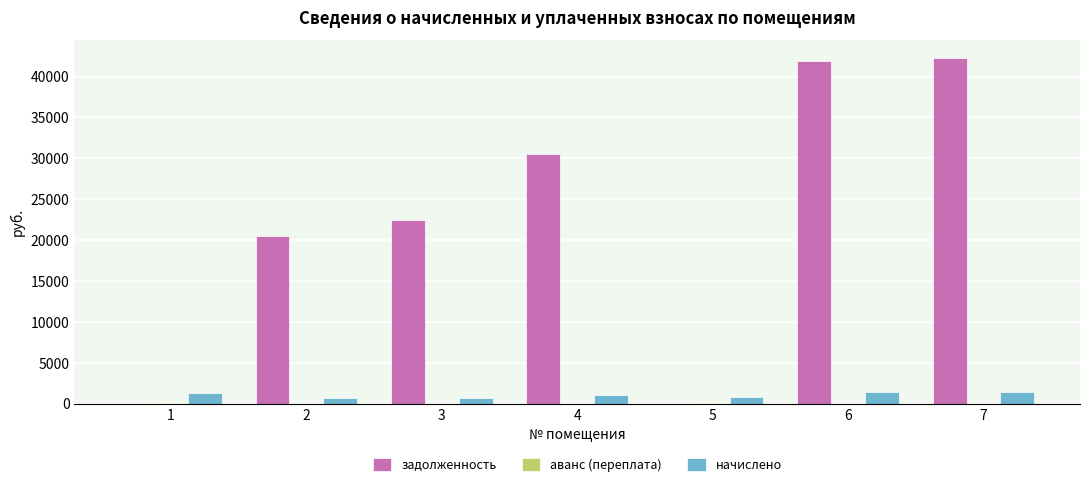

Which series has the largest total across all categories?

задолженность